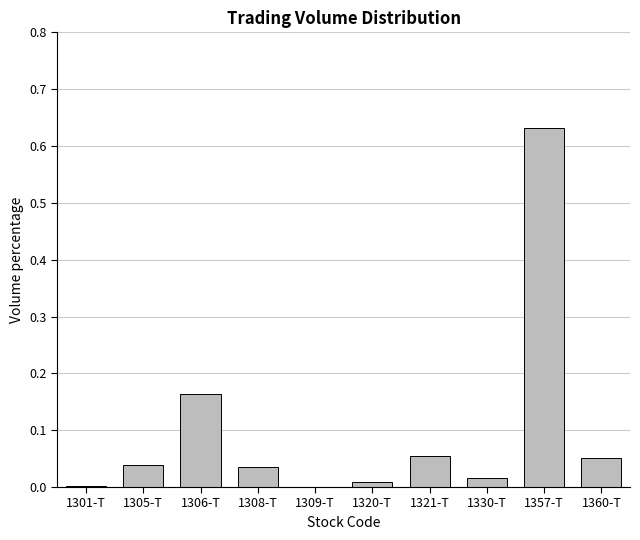

Between 1321-T and 1309-T, which is larger?

1321-T